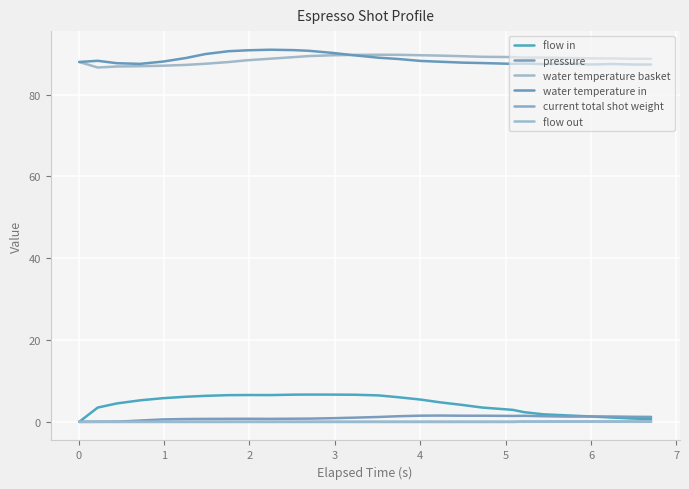

True or false: water temperature in and flow in cross at least once.

False